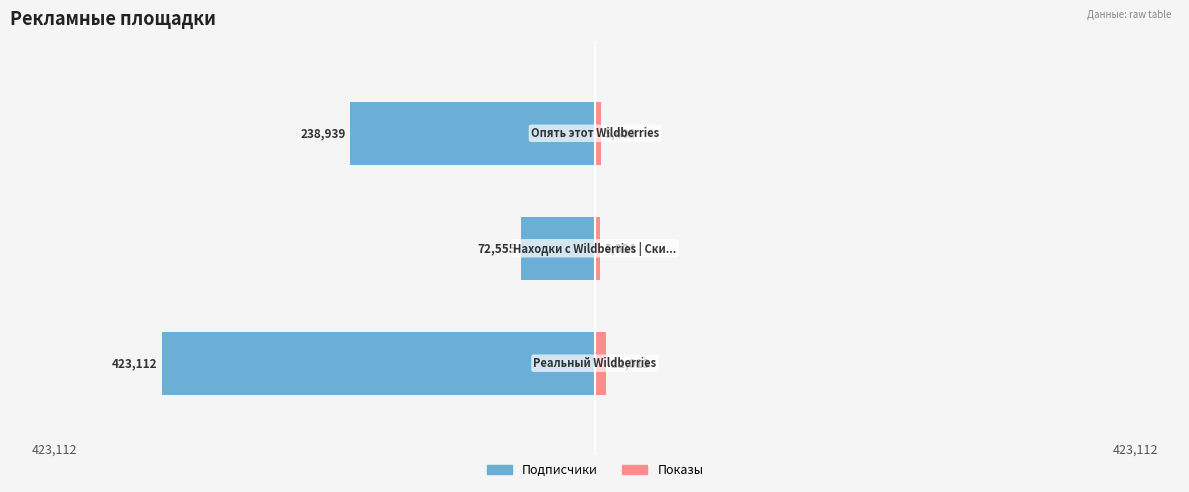

What is the difference between the maximum and minimum values in the Показы series?

6009